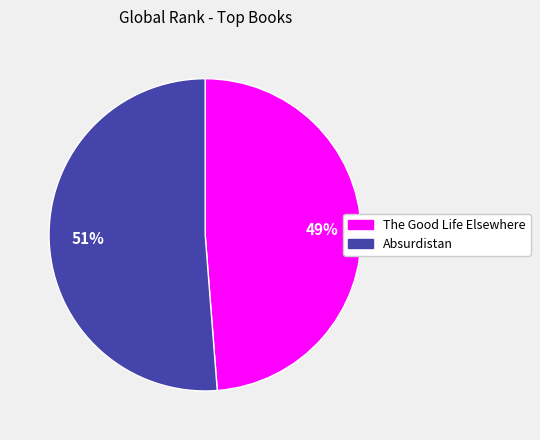

Which category has the biggest portion of the pie?

Absurdistan